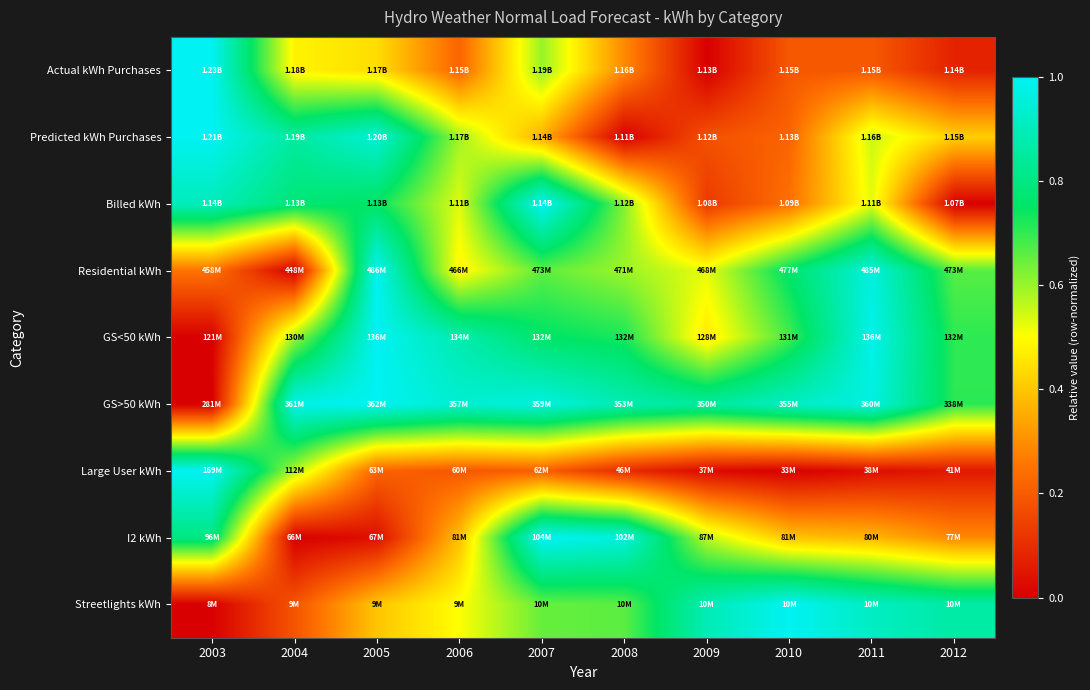

What is the maximum value shown in the chart?

1.0